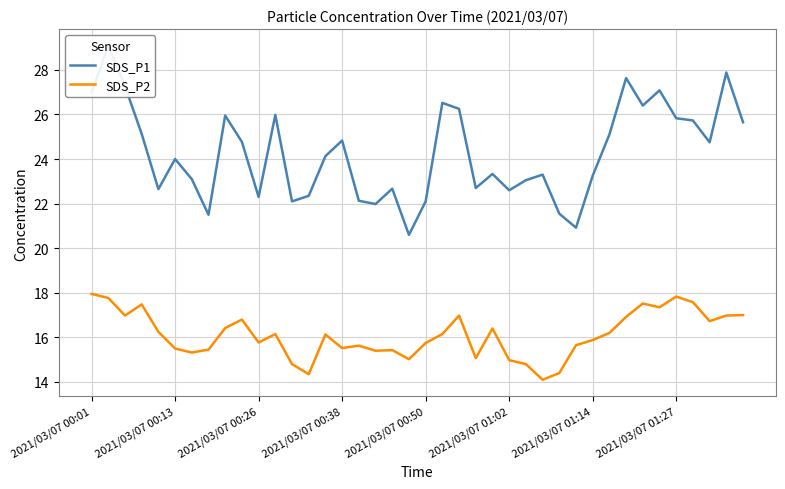

True or false: SDS_P2 and SDS_P1 cross at least once.

False